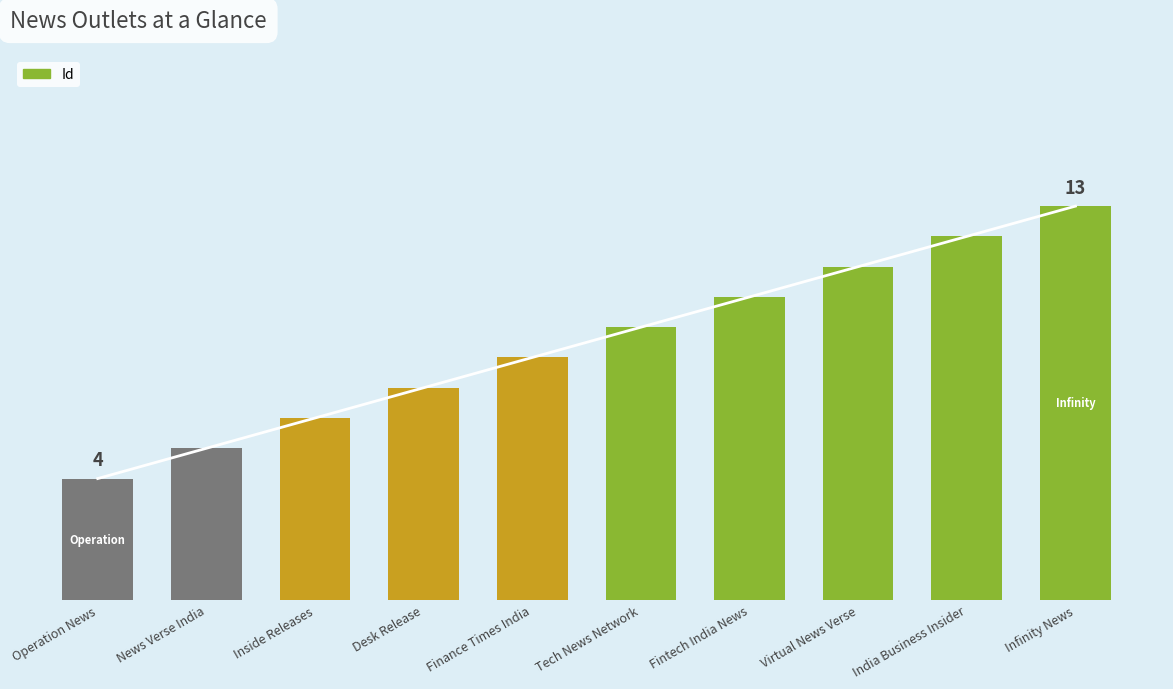

Rank the categories by value from highest to lowest.

Infinity News, India Business Insider, Virtual News Verse, Fintech India News, Tech News Network, Finance Times India, Desk Release, Inside Releases, News Verse India, Operation News